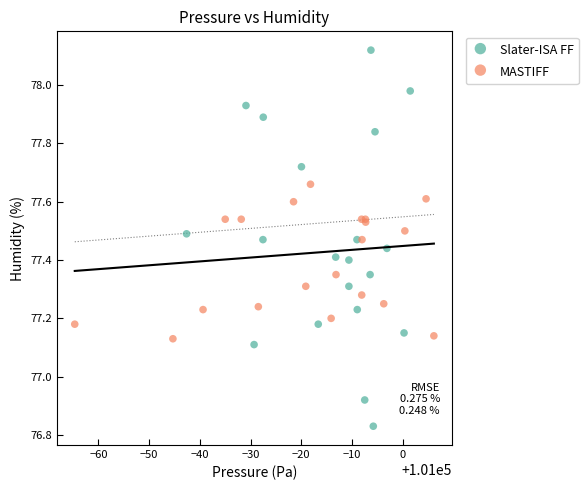

Which series reaches the minimum Y coordinate?

Slater-ISA FF